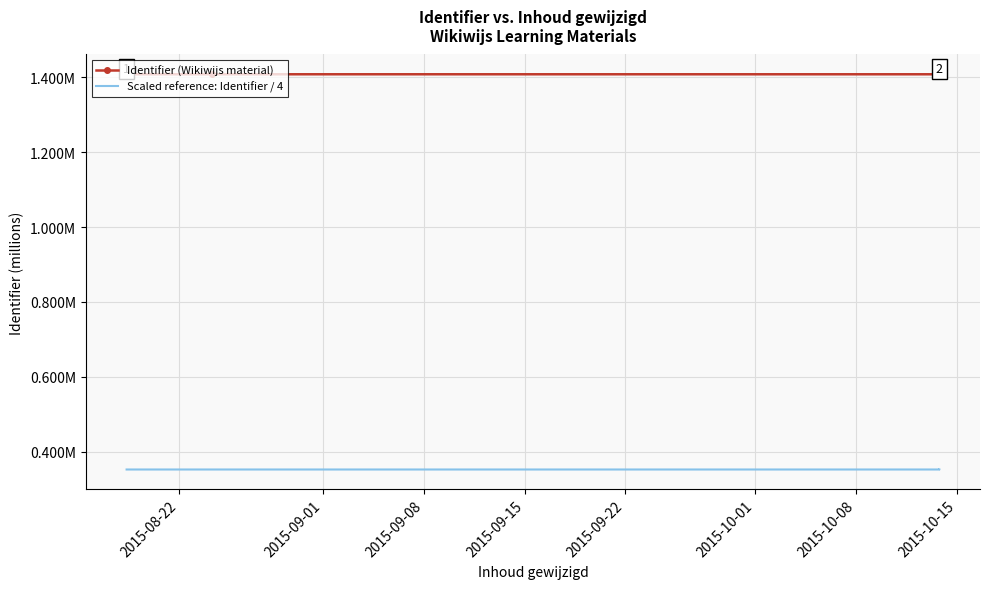

What is the value of the Scaled reference: Identifier / 4 point at the 2nd from the left?

0.4